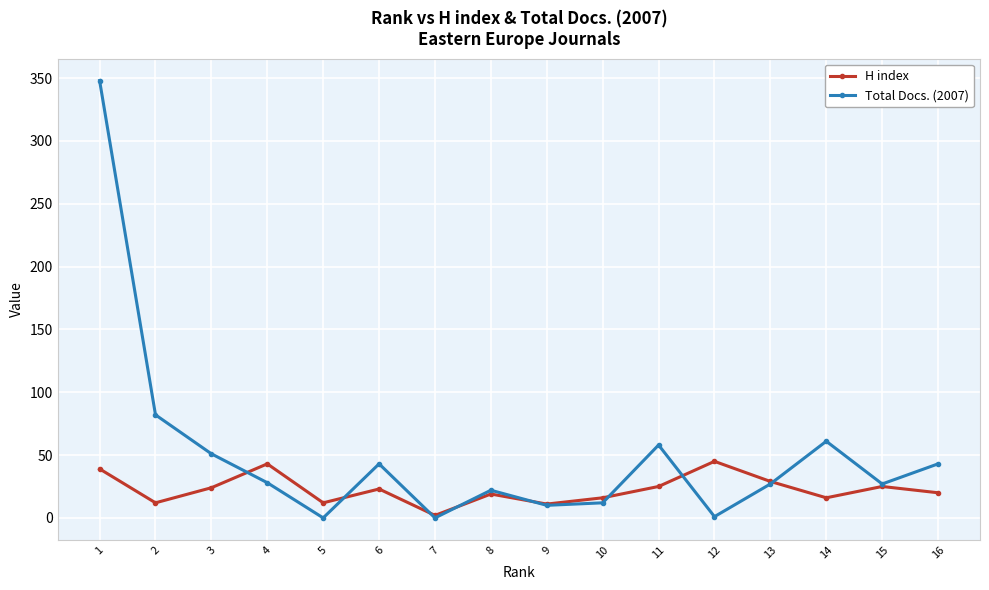

At which category is the sum across all series the highest?

1